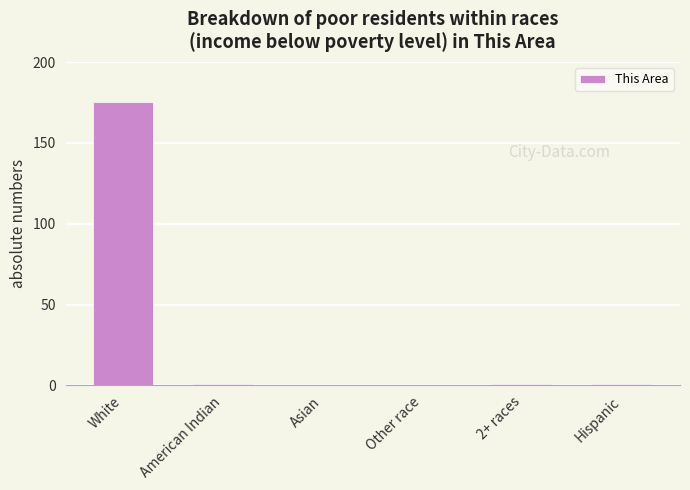

What is the greatest value displayed?

175